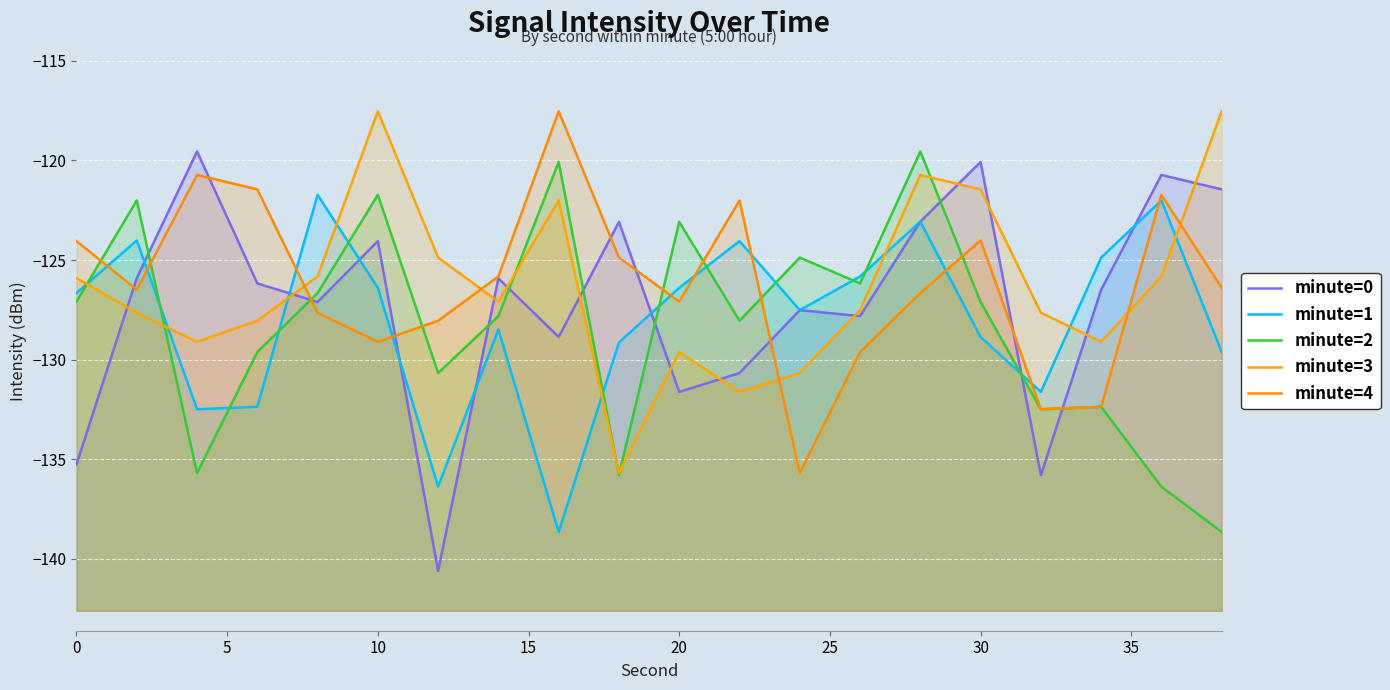

Rank the series by their maximum value, from highest to lowest.

minute=3, minute=4, minute=0, minute=2, minute=1